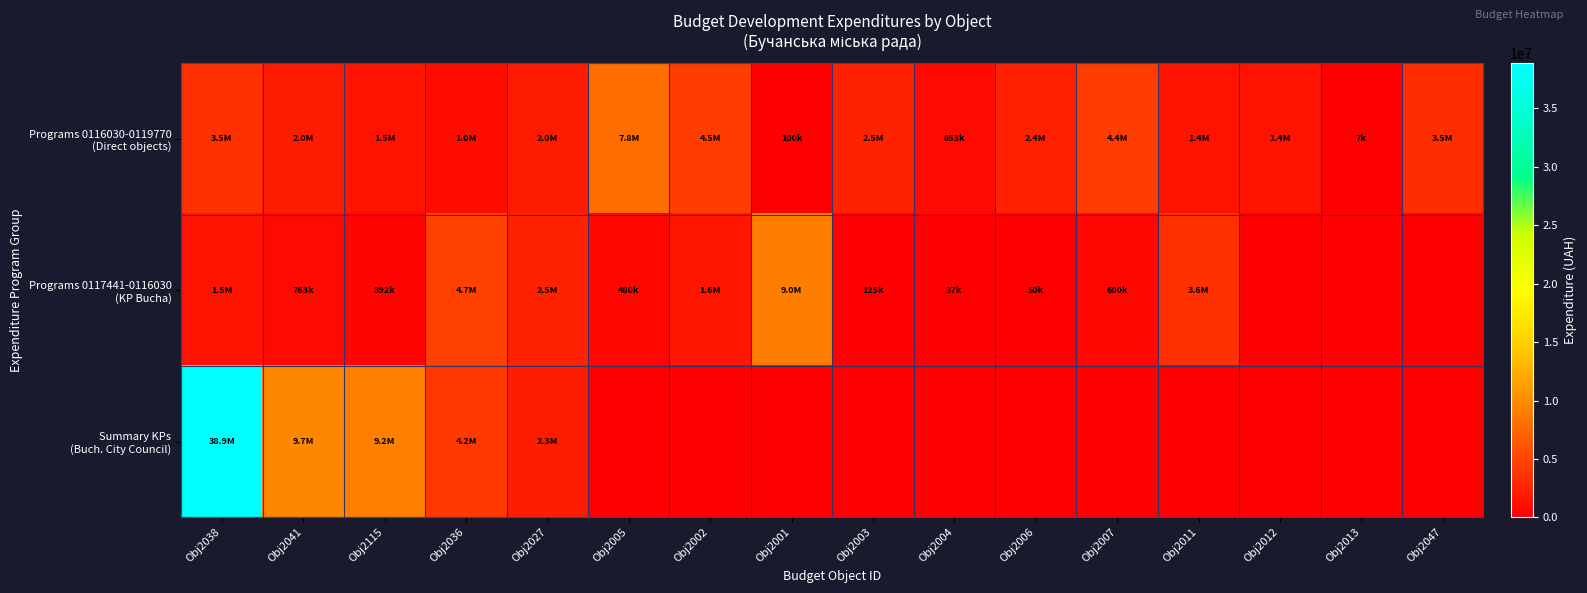

Which series changed the most between Obj2115 and Obj2006?

Summary KPs (Buch. City Council)